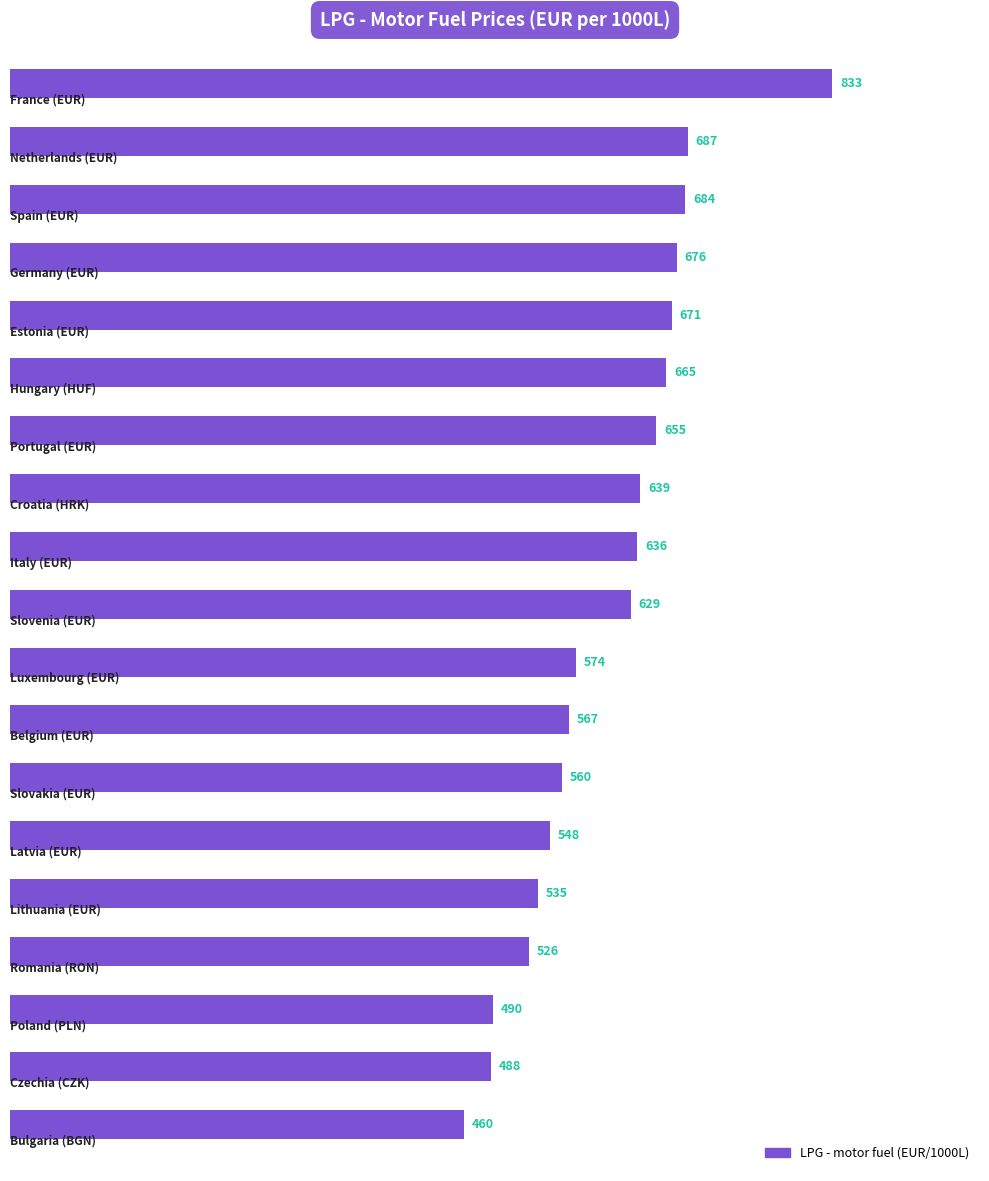

What is the minimum value shown in the chart?

460.5